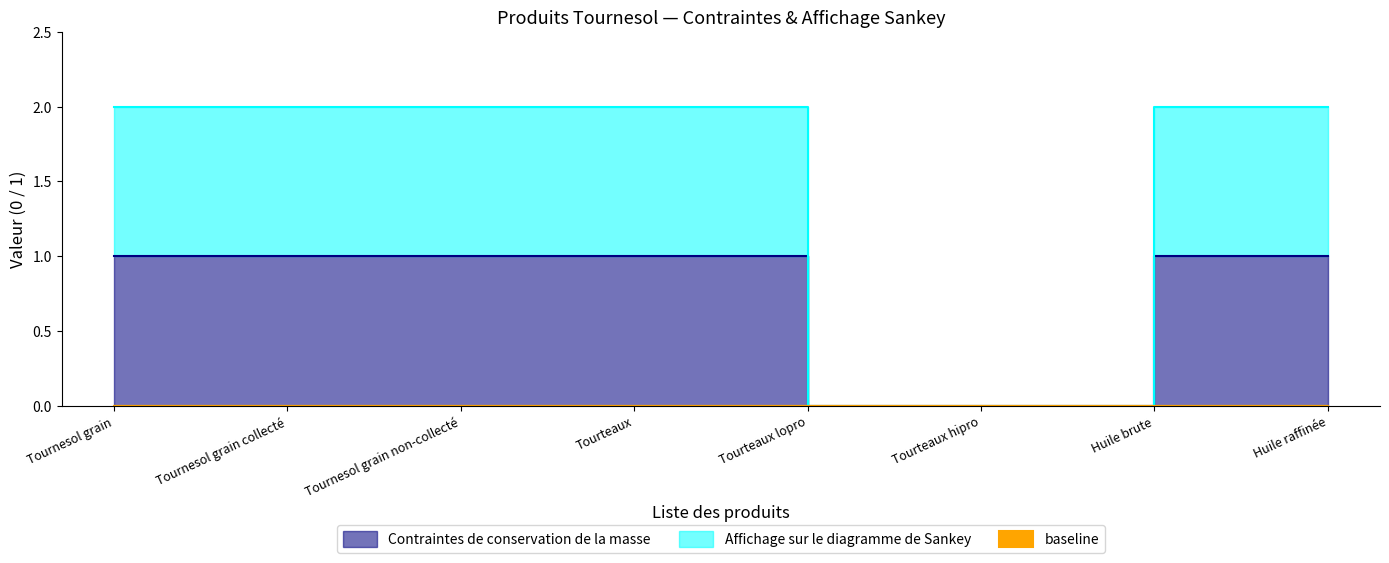

True or false: Affichage sur le diagramme de Sankey has more than 0 interior local peaks.

False